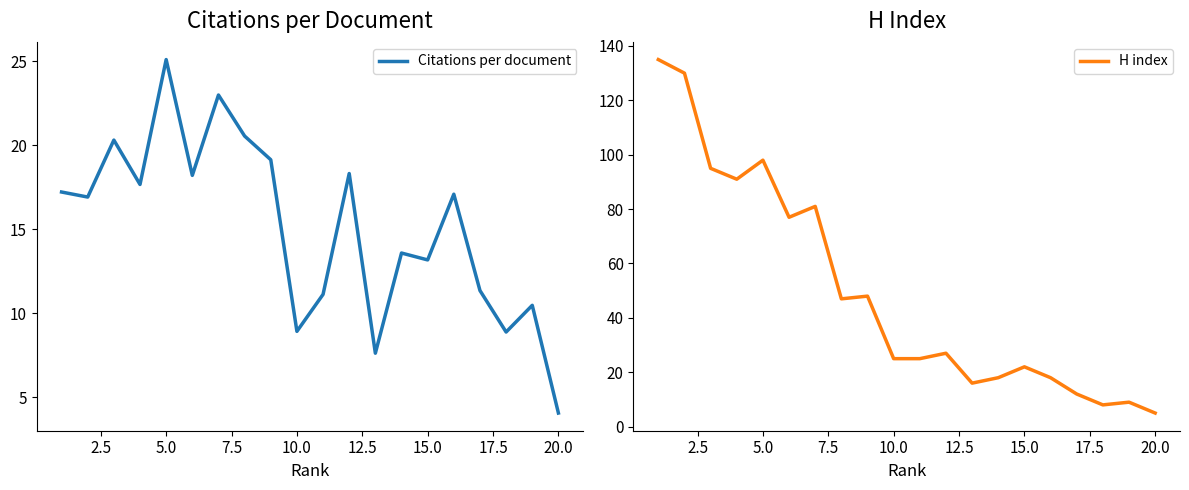

Which series has the largest range (max minus min)?

H index